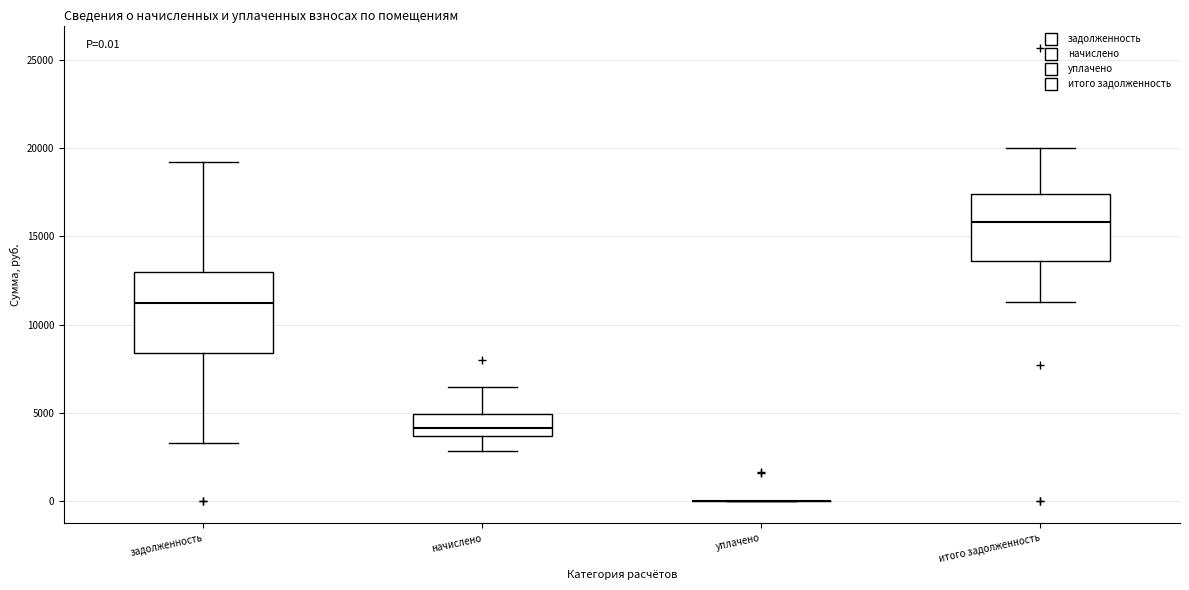

Which box is the tallest, from its lower edge to its upper edge?

задолженность